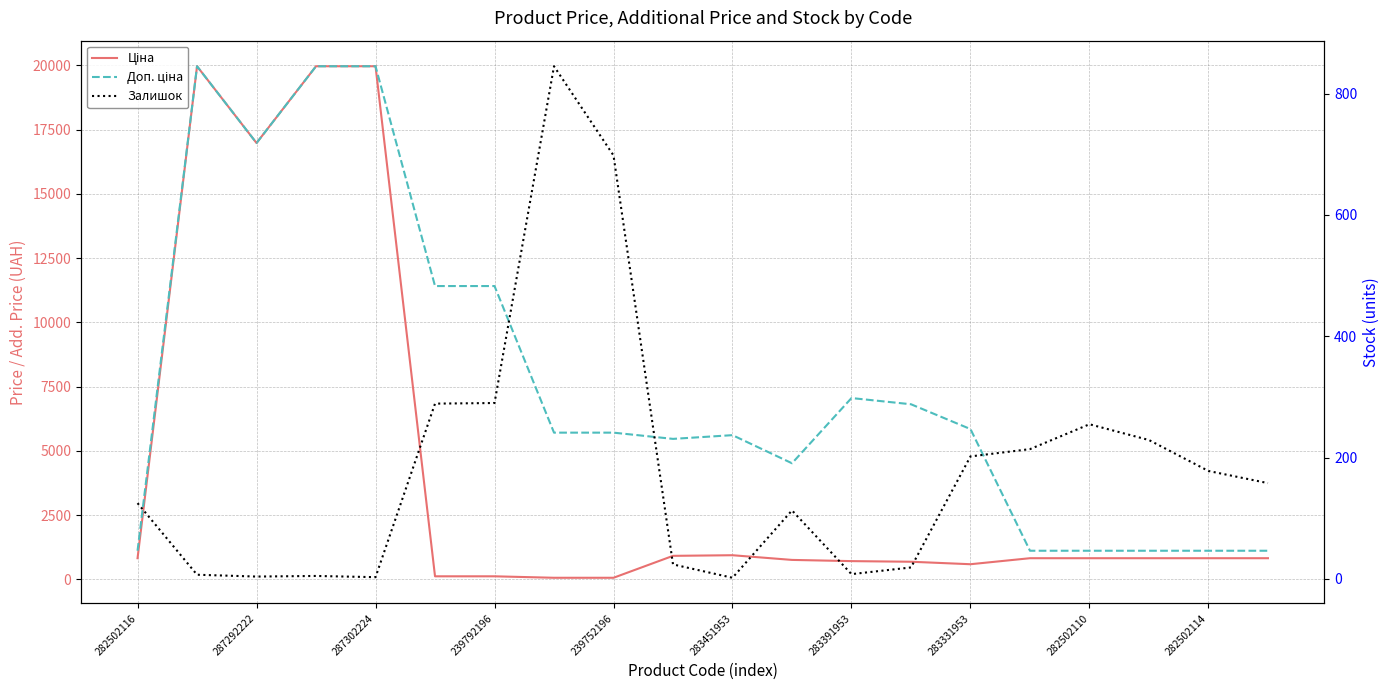

Which series has the largest total across all categories?

Доп. ціна